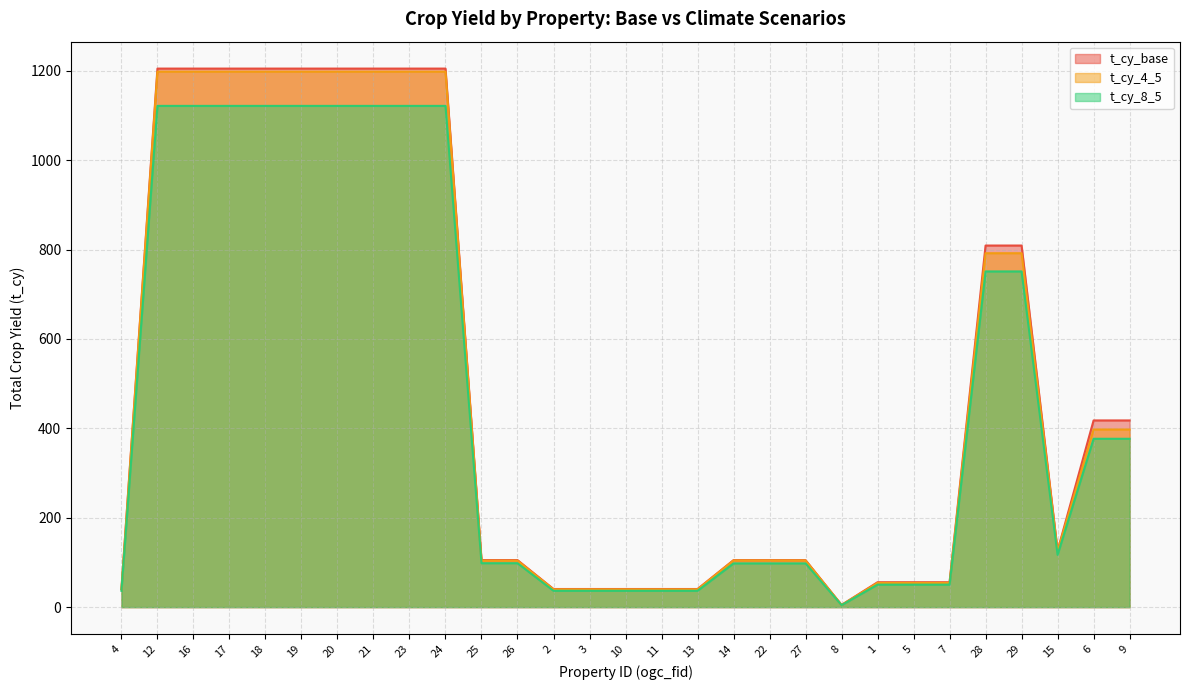

What are all the series names shown in the legend?

t_cy_base, t_cy_4_5, t_cy_8_5